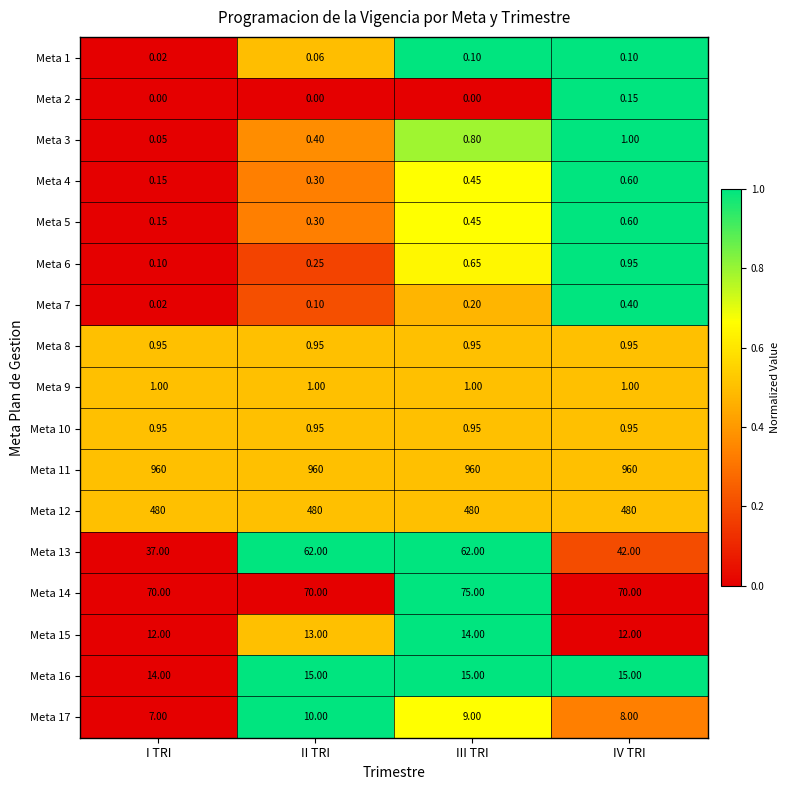

At which category is the sum across all series the highest?

III TRI